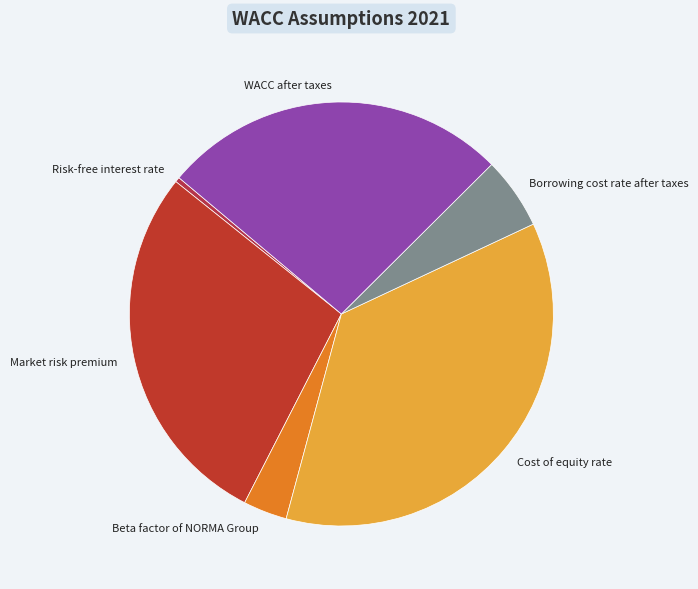

What is the ratio of the value at Borrowing cost rate after taxes to the value at Beta factor of NORMA Group?

1.6